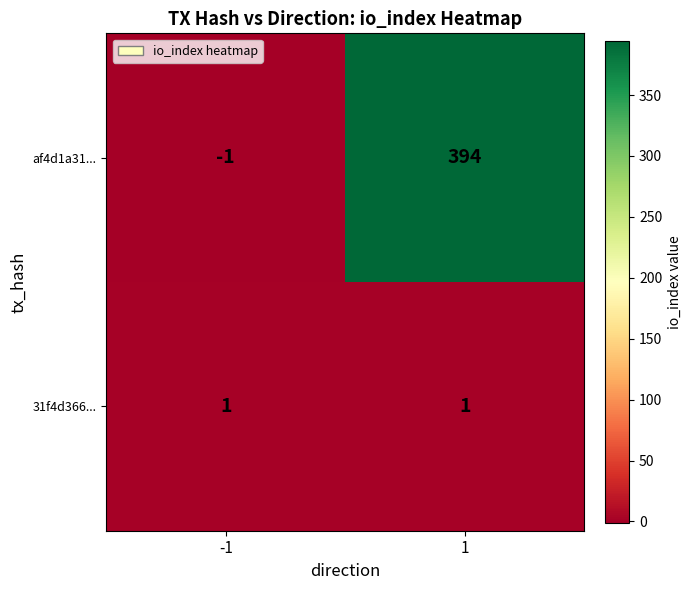

What is the maximum value for af4d1a31...?

394